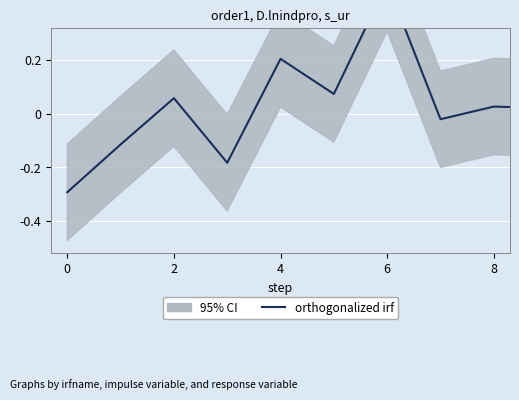

Is this an area chart (filled region under the line)?

No